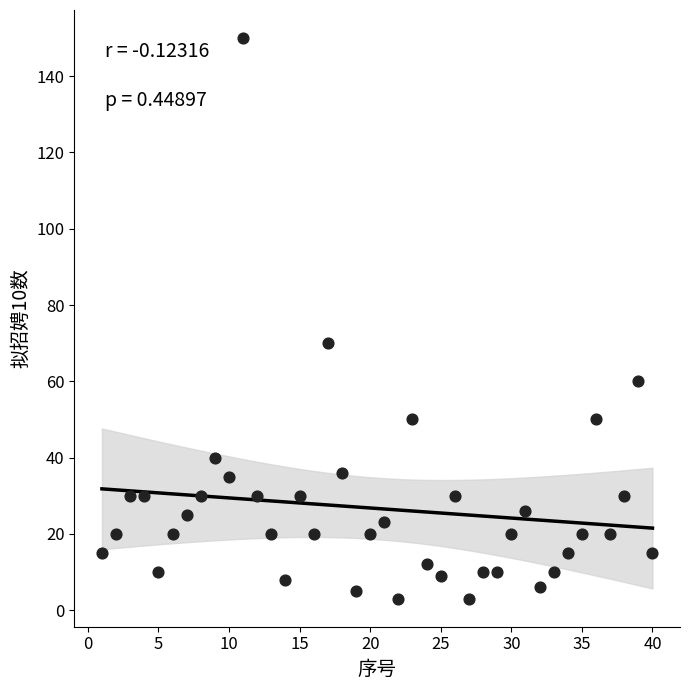

What Y value in the scatter plot is closest to 76?

70